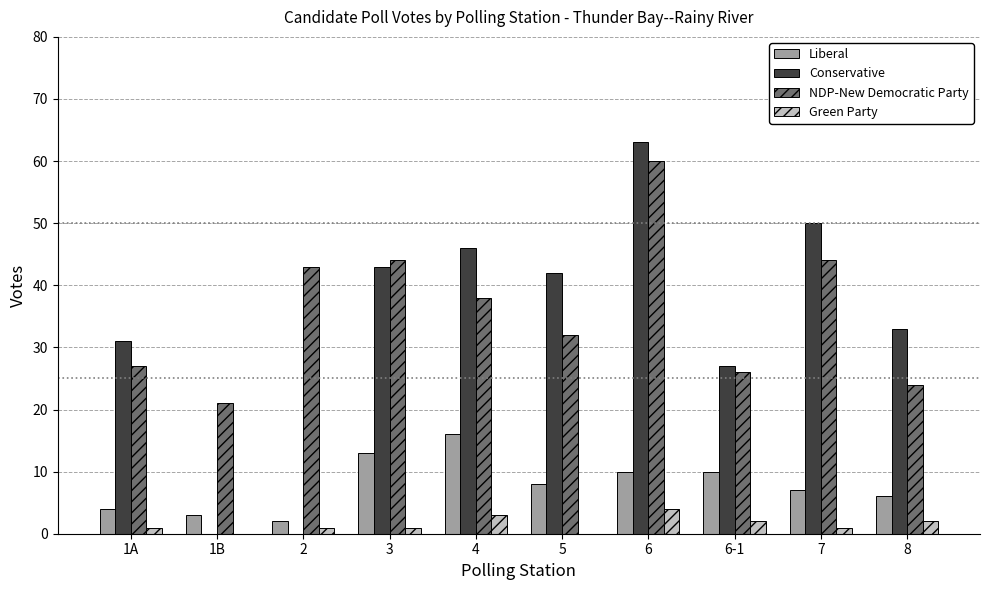

The Conservative series shows 50 at 7. True or false?

True